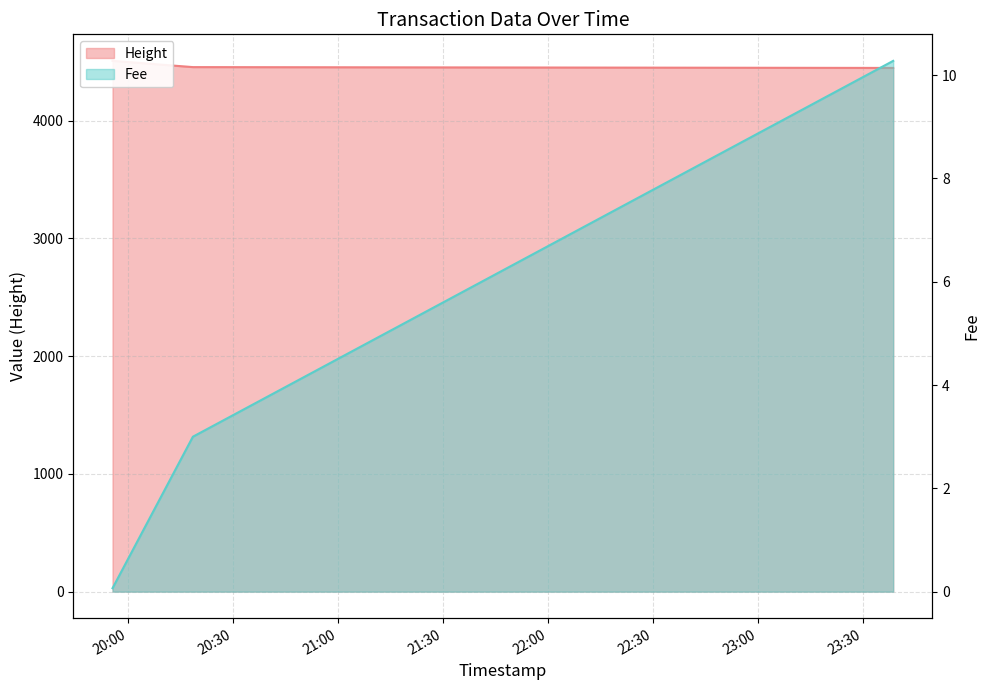

Reading left to right, extract all data points from this chart.

Height: 2019-01-22 19:55:26=4509.0	2019-01-22 20:18:25=4456.0	2019-01-22 23:38:46=4449.0
Fee: 2019-01-22 19:55:26=0.1	2019-01-22 20:18:25=3.0	2019-01-22 23:38:46=10.3